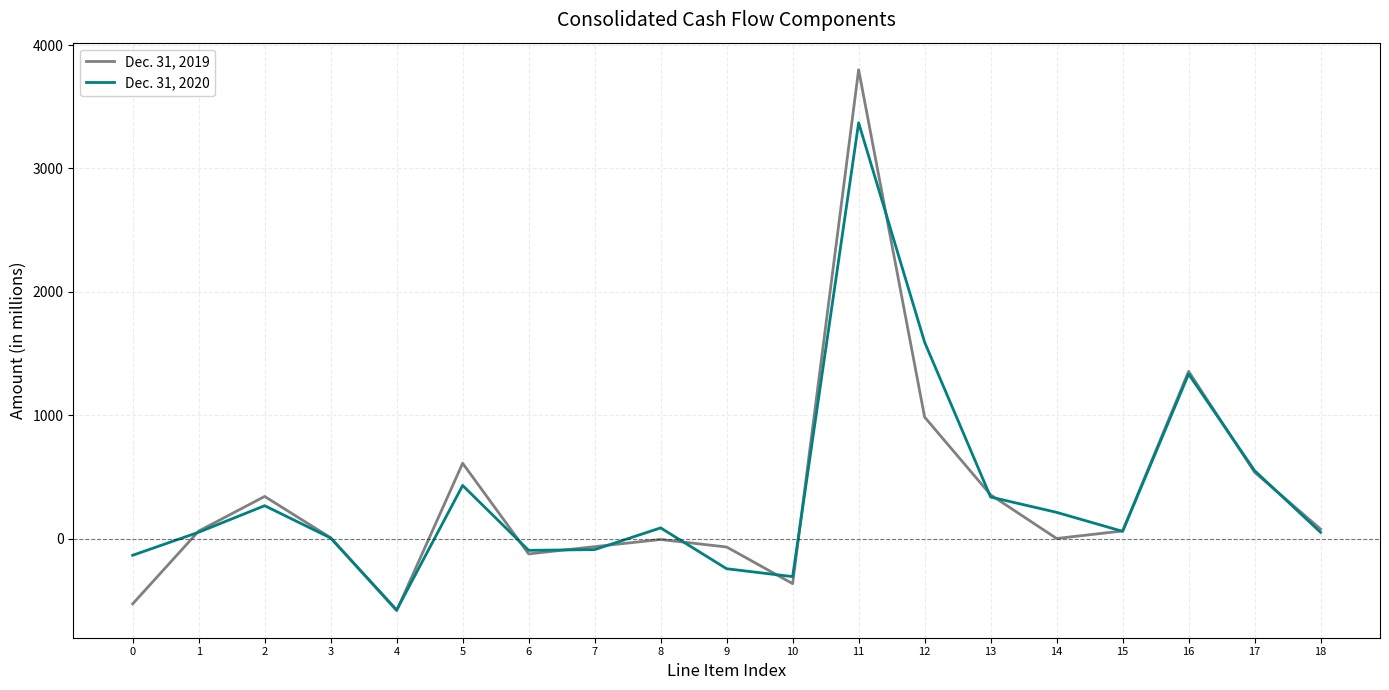

At which category is the sum across all series the highest?

11